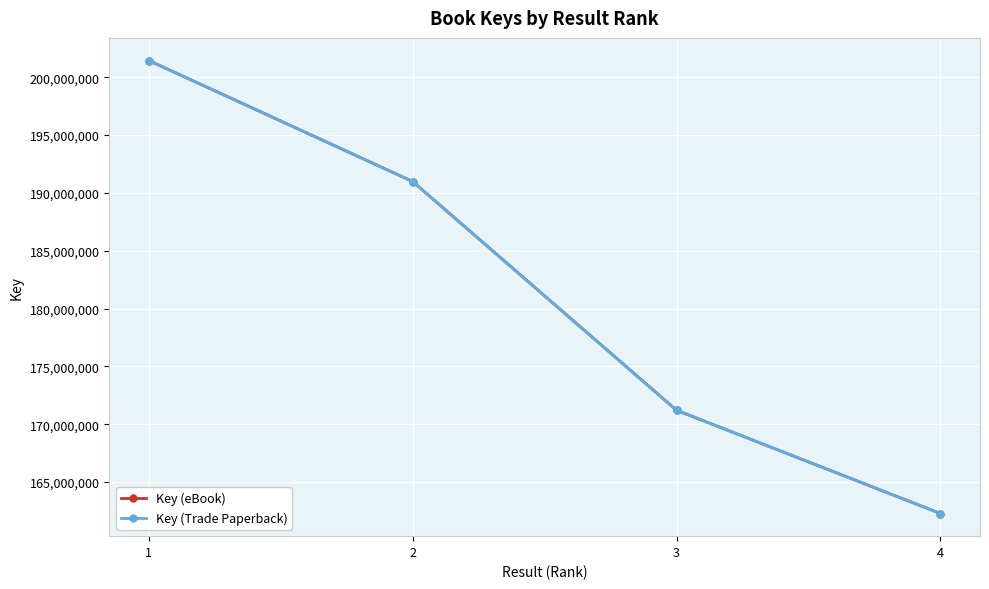

Which series has the largest total across all categories?

Key (eBook)